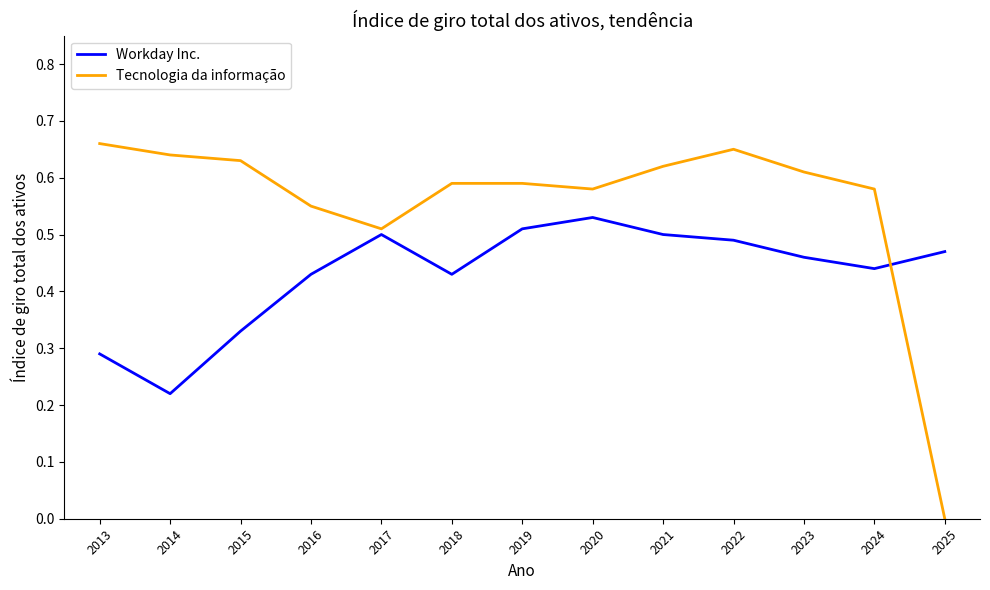

Rank the series at 2021 from highest to lowest value.

Tecnologia da informação, Workday Inc.